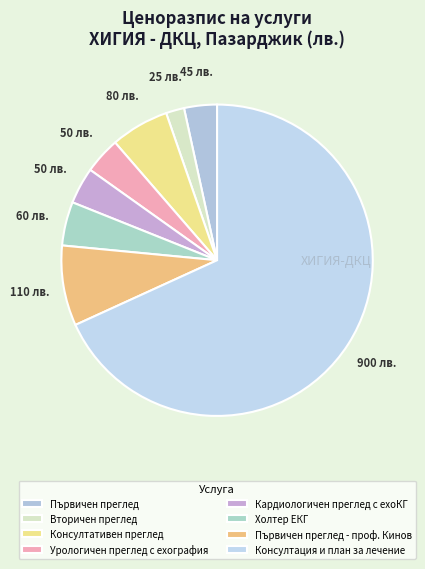

Which has a higher value, Вторичен преглед or Първичен преглед?

Първичен преглед